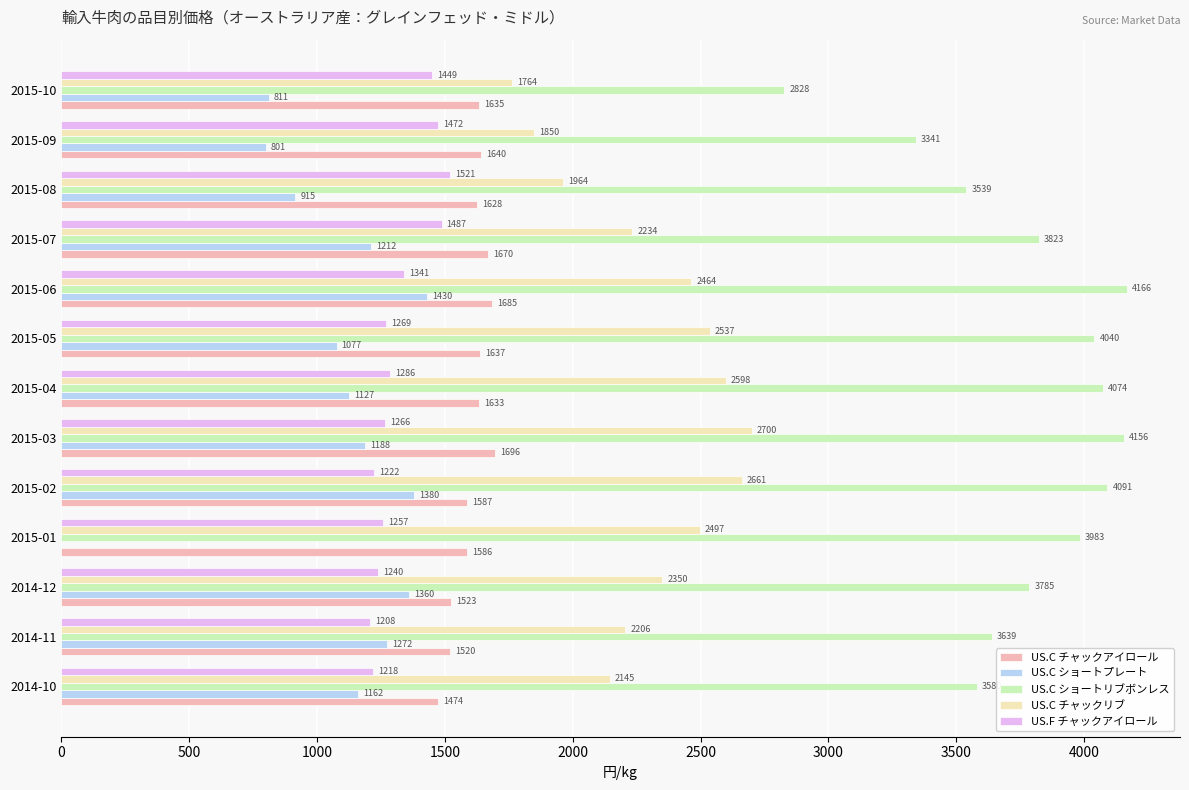

Which series has the largest total across all categories?

US.C ショートリブボンレス